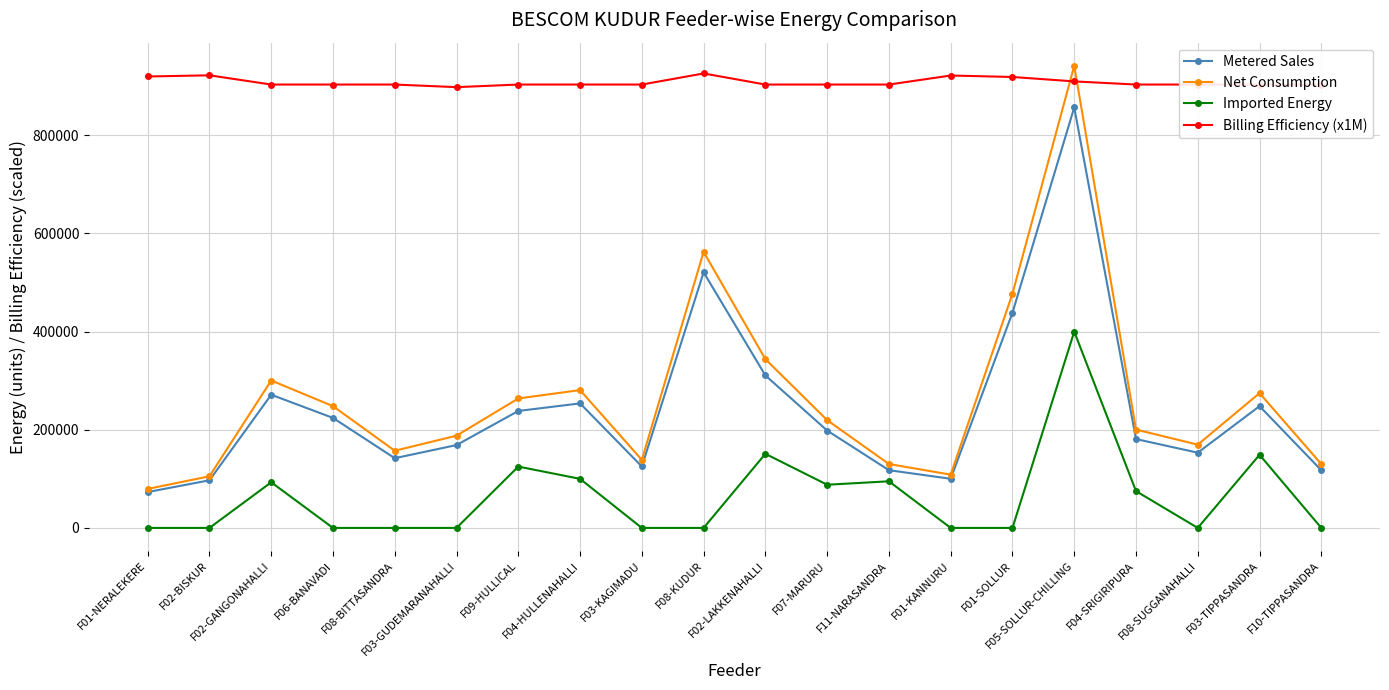

What value does the Net Consumption series have at F03-KAGIMADU?

138600.0